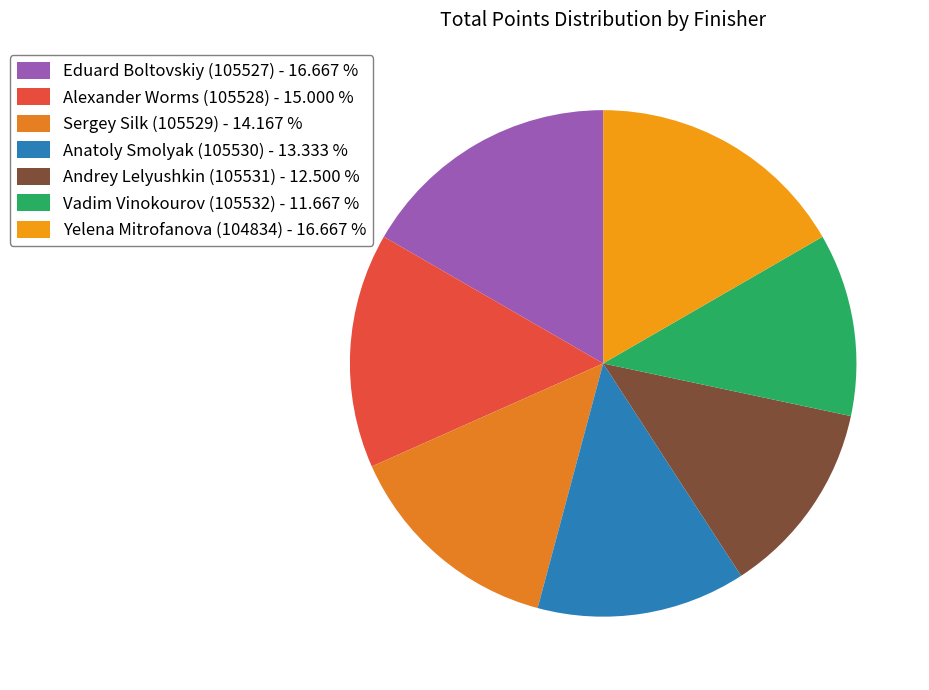

True or false: Anatoly Smolyak (105530) accounts for 13% of the total.

True